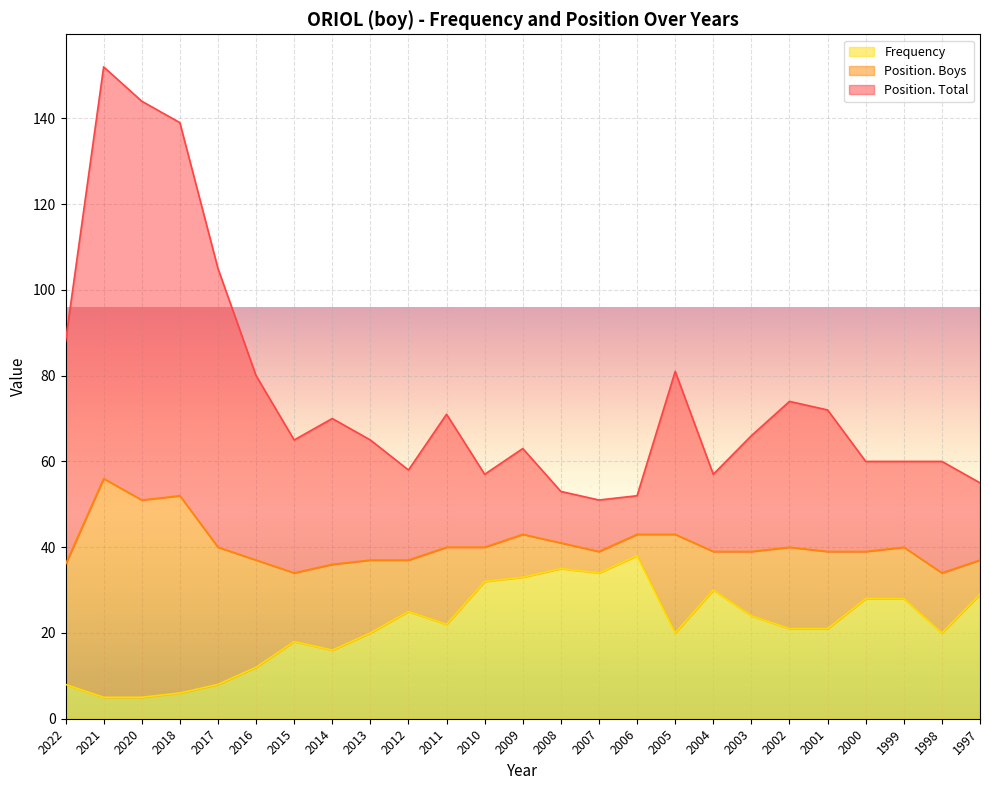

What is the difference between the maximum and minimum values in the Frequency series?

33